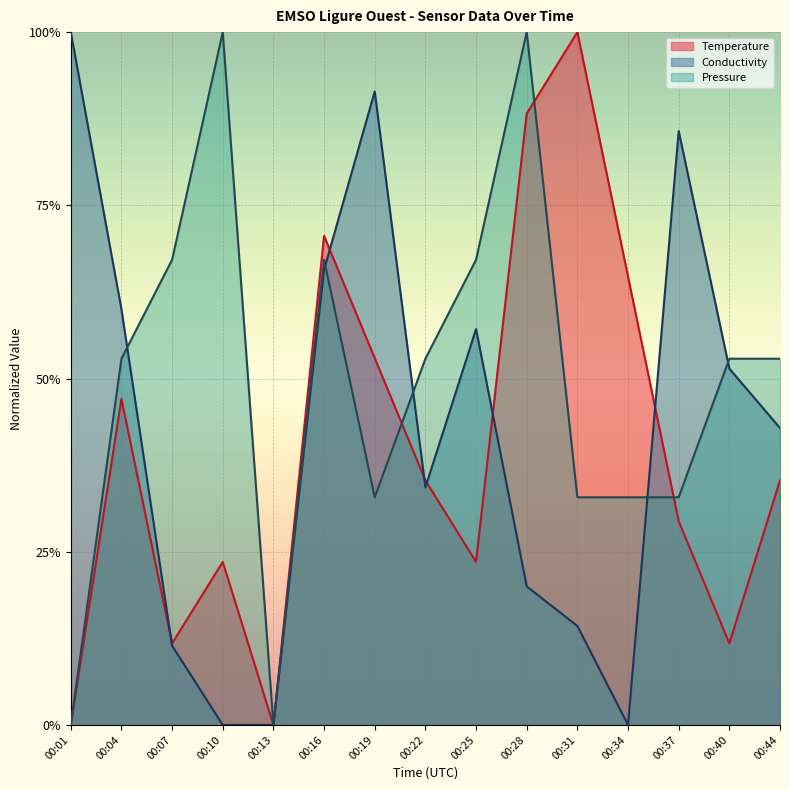

At which category does the chart reach its minimum across all series?

00:01